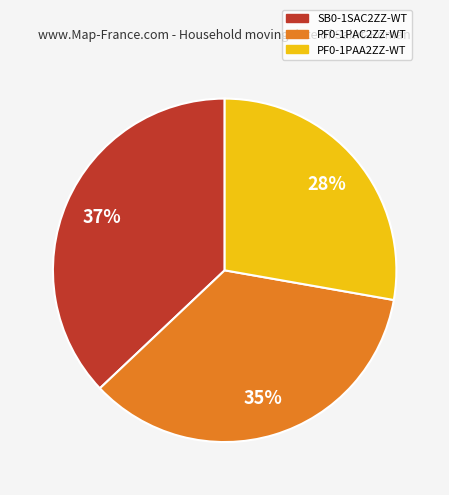

What percentage is the PF0-1PAA2ZZ-WT slice, to the nearest percent?

28%